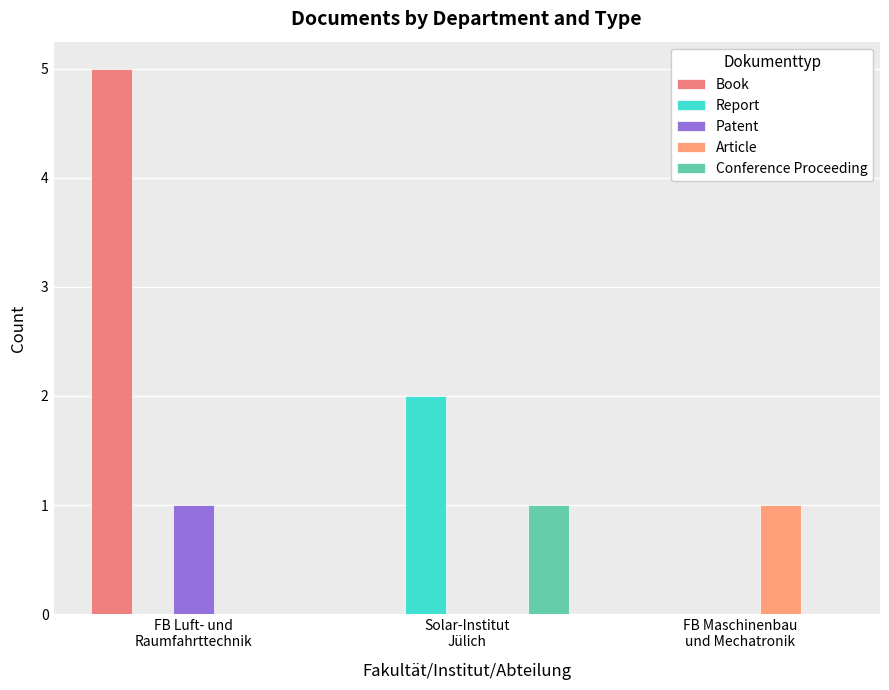

At which category does the chart reach its peak across all series?

FB Luft- und
Raumfahrttechnik